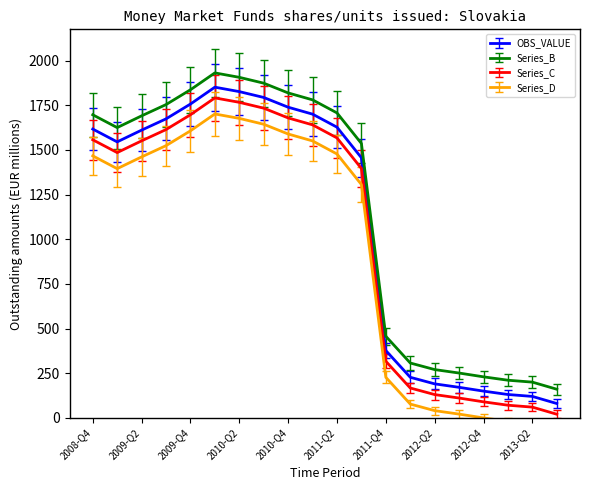

What is the label of the 6th point from the left?

2010-Q1